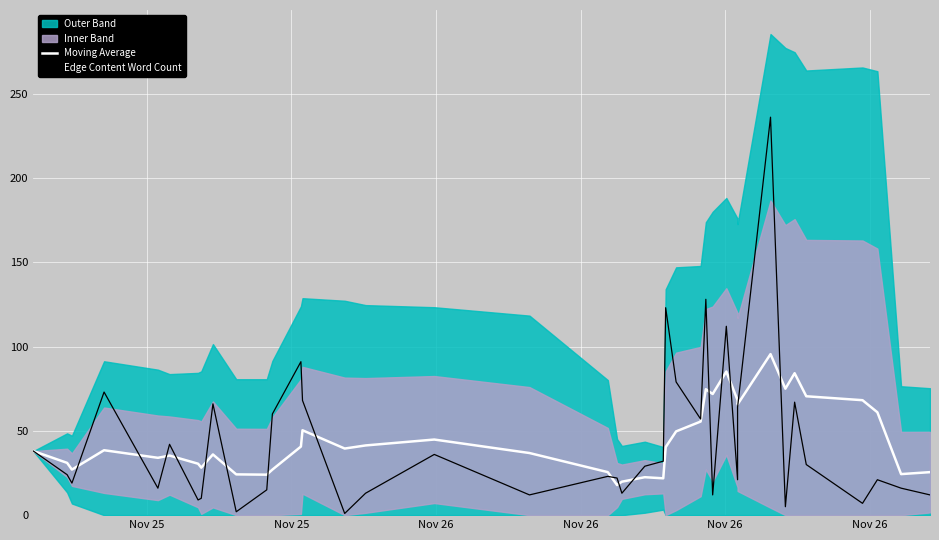

Which series has the widest spread of values?

Edge Content Word Count